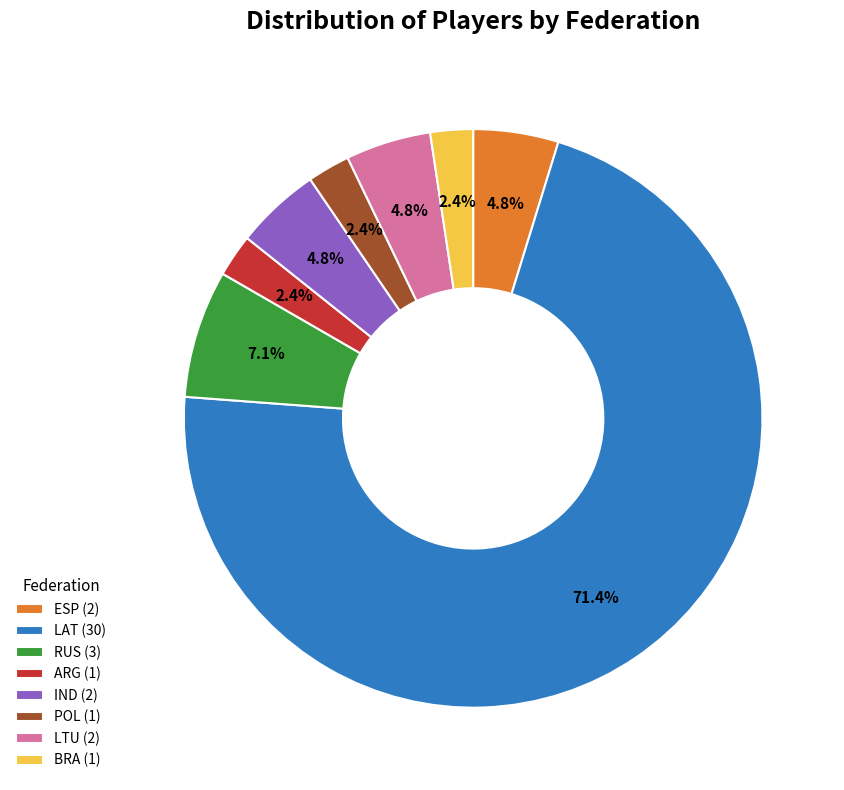

Approximately how many times larger is the value at POL (1) compared to ESP (2)?

0.5